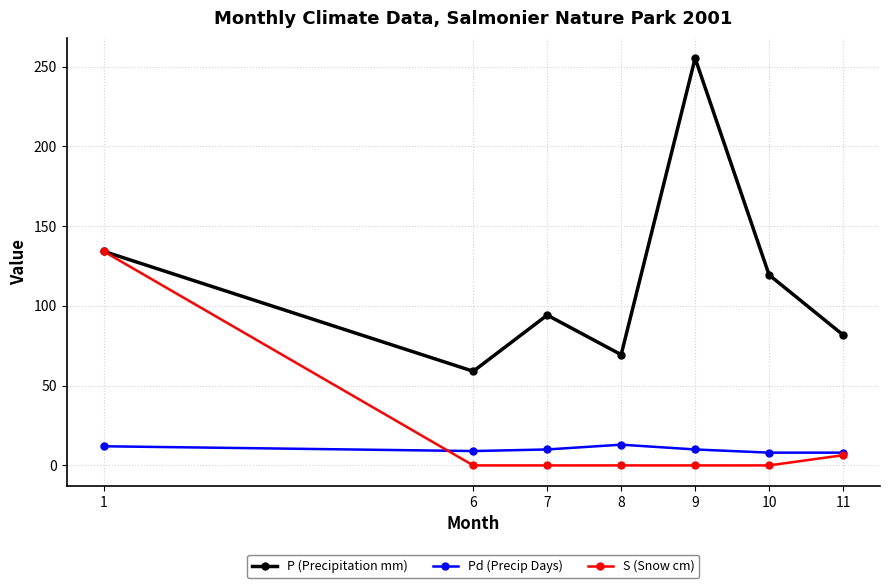

How many data points does each series have?

7